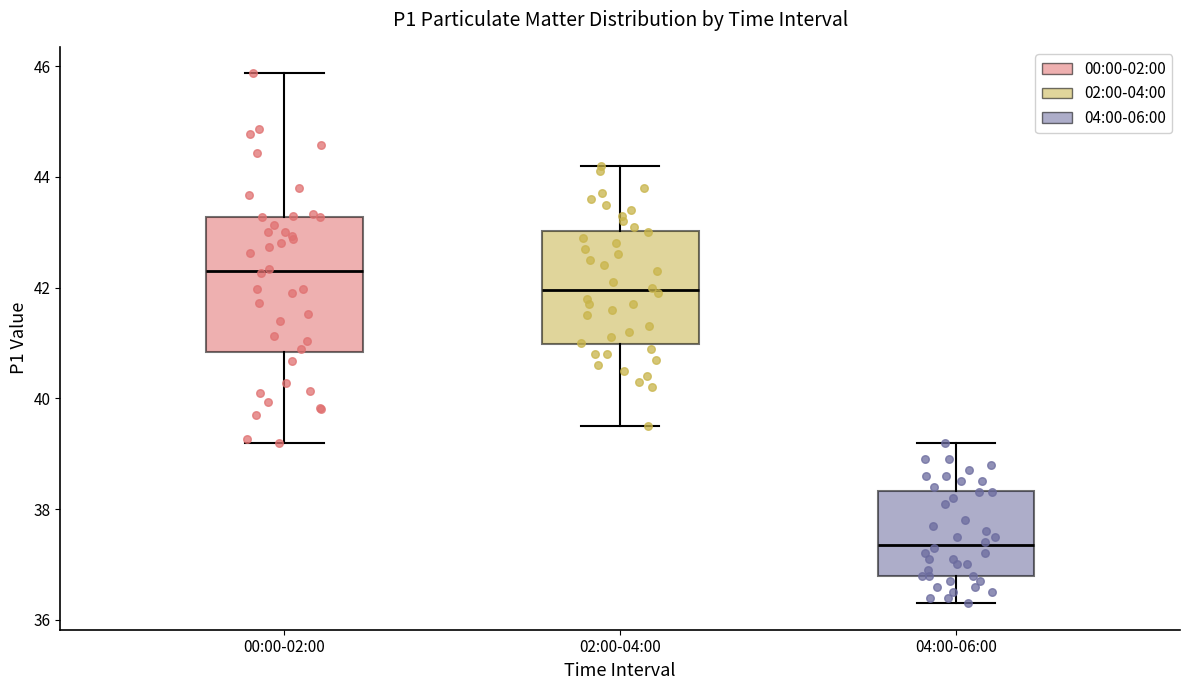

Which box has the highest median line?

00:00-02:00